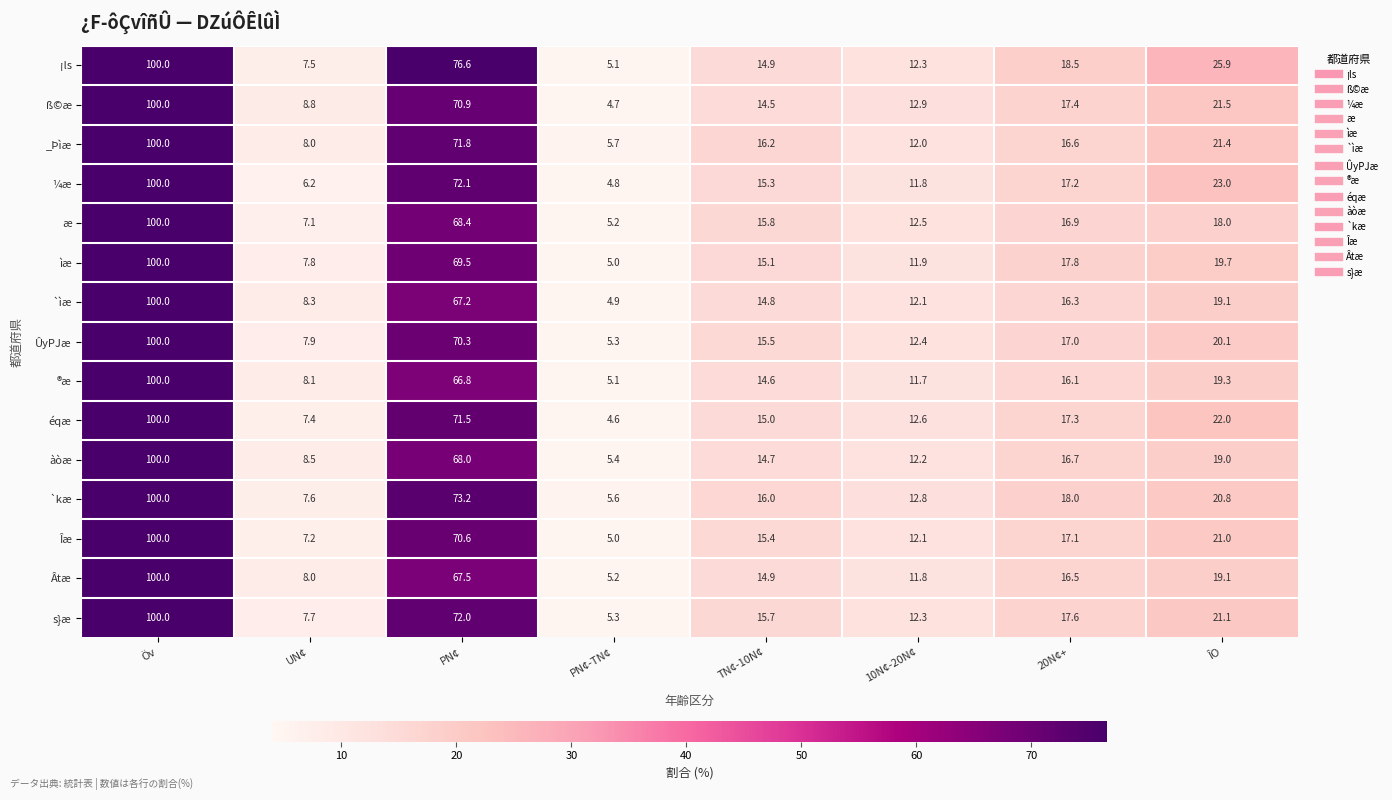

At which label is Îæ closest to 52?

PN¢